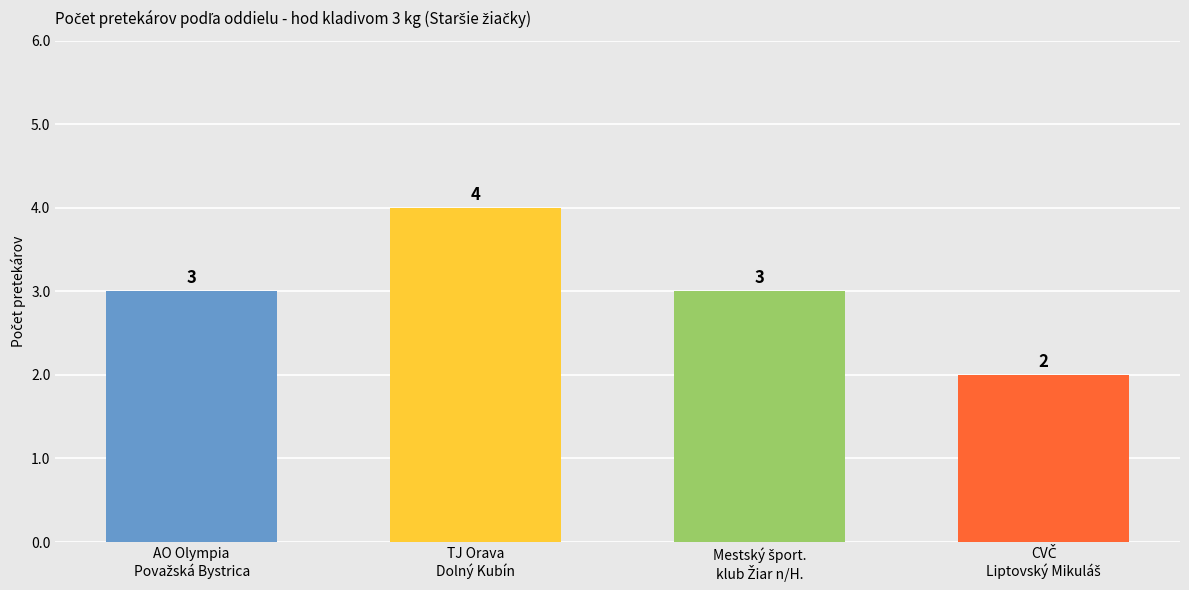

Reading left to right, list all the values displayed in this chart.

AO Olympia Považská Bystrica=3	TJ Orava Dolný Kubín=4	Mestský športový klub Žiar nad Hronom=3	Centrum voľného času Liptovský Mikuláš=2